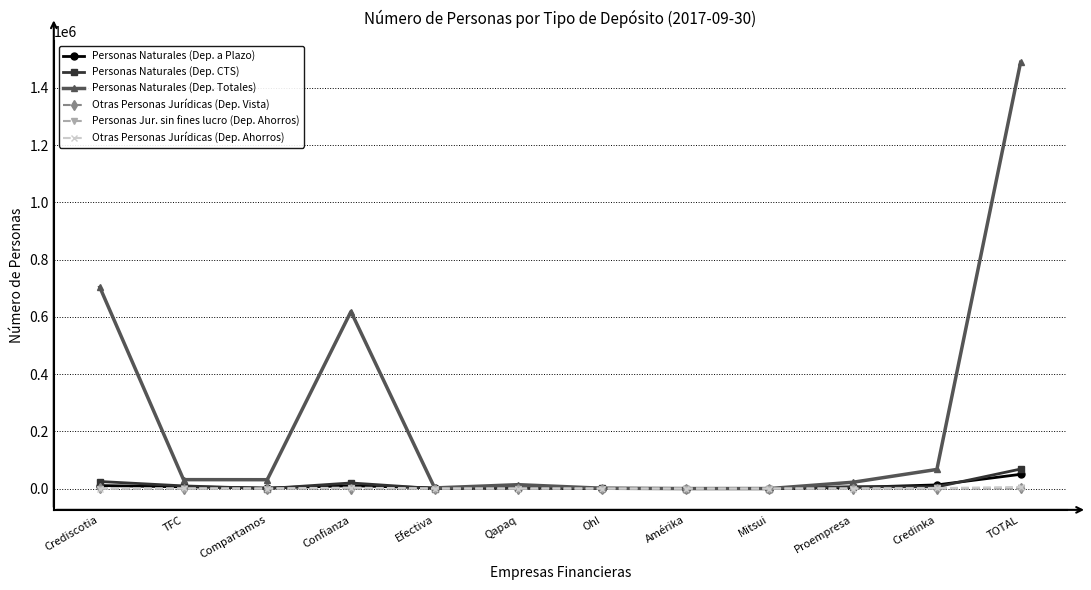

The value of Otras Personas Jurídicas (Dep. Ahorros) at TOTAL is 5593. True or false?

True